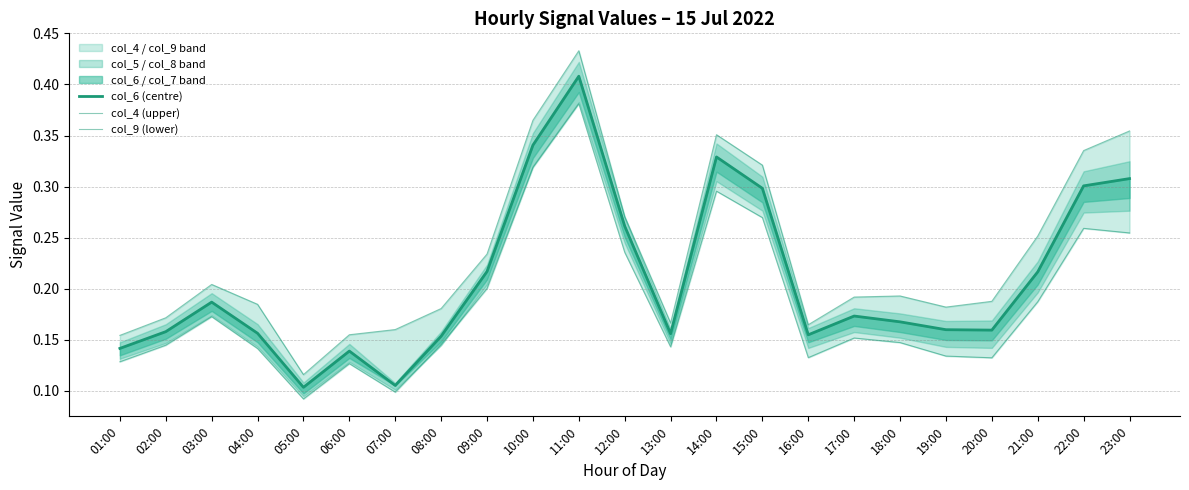

How many interior local peaks does the col_4 (upper) series have?

4